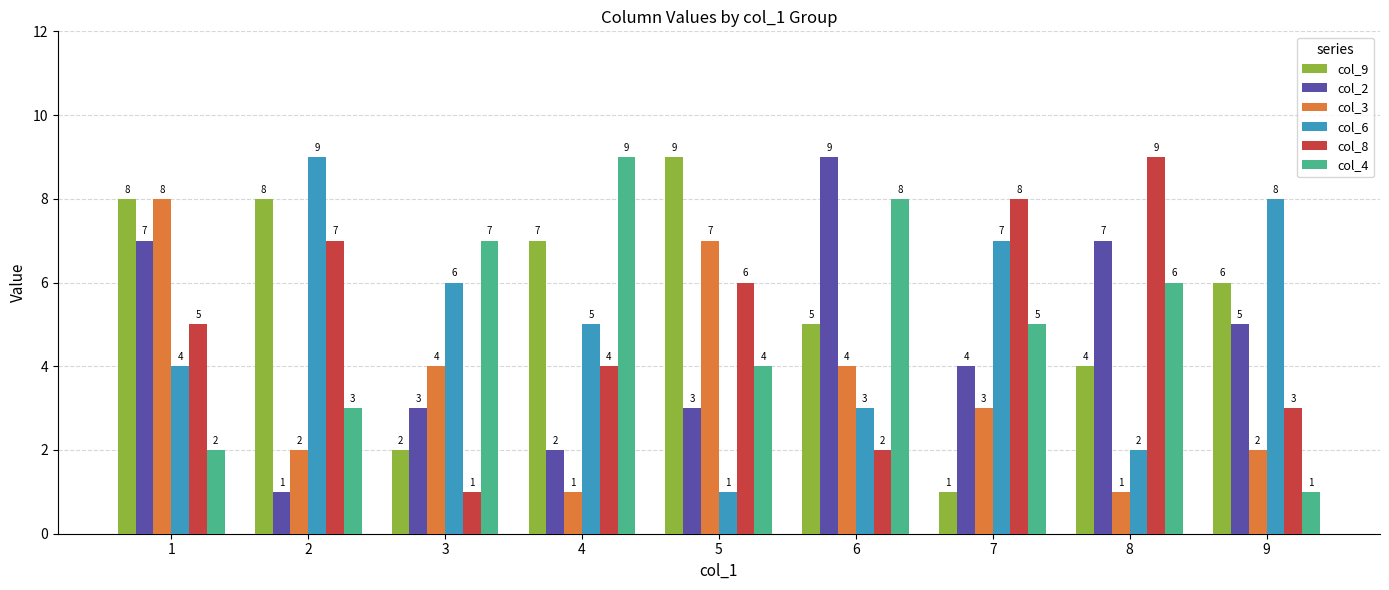

Between 3 and 6, which series saw the biggest shift?

col_2